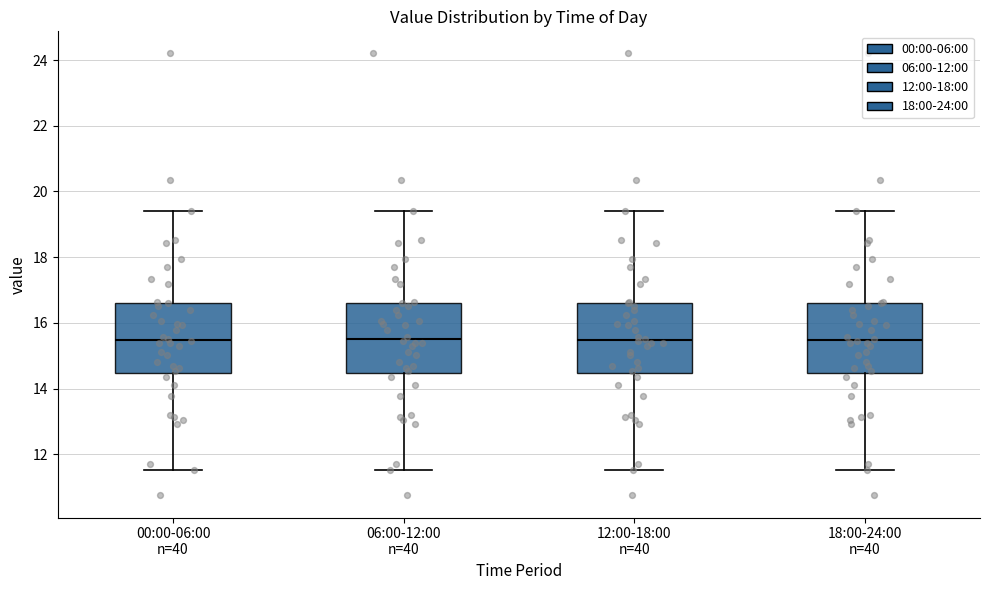

Reading left to right, read every box against the y-axis: the position of its median line, the range the box covers, and the ends of its whiskers. The values are not printed on the chart, so give them approximately, as read against the axis.

00:00-06:00 n=40: median 15.4, box 14.4 to 16.6, whiskers 11.6 to 19.4
06:00-12:00 n=40: median 15.6, box 14.4 to 16.6, whiskers 11.6 to 19.4
12:00-18:00 n=40: median 15.4, box 14.4 to 16.6, whiskers 11.6 to 19.4
18:00-24:00 n=40: median 15.4, box 14.4 to 16.6, whiskers 11.6 to 19.4